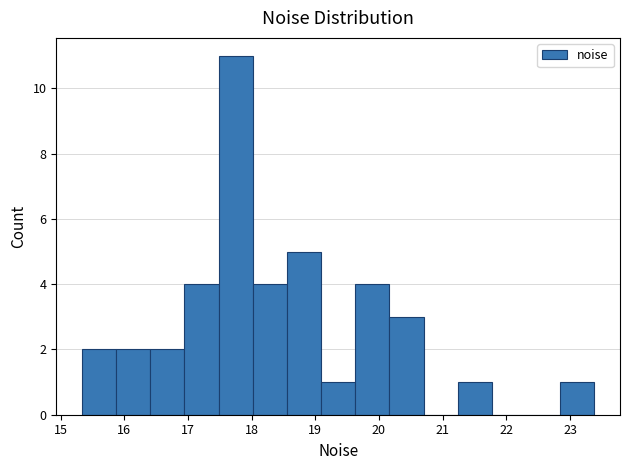

Reading left to right, transcribe this chart: for each bar, give the range it covers on the x-axis and its height. Neither the bar edges nor the heights are printed on the chart, so give them approximately, as read against the axes.

15.3 to 15.9: 2
15.9 to 16.4: 2
16.4 to 16.9: 2
16.9 to 17.5: 4
17.5 to 18.0: 11
18.0 to 18.6: 4
18.6 to 19.1: 5
19.1 to 19.6: 1
19.6 to 20.2: 4
20.2 to 20.7: 3
20.7 to 21.2: 0
21.2 to 21.8: 1
21.8 to 22.3: 0
22.3 to 22.8: 0
22.8 to 23.4: 1